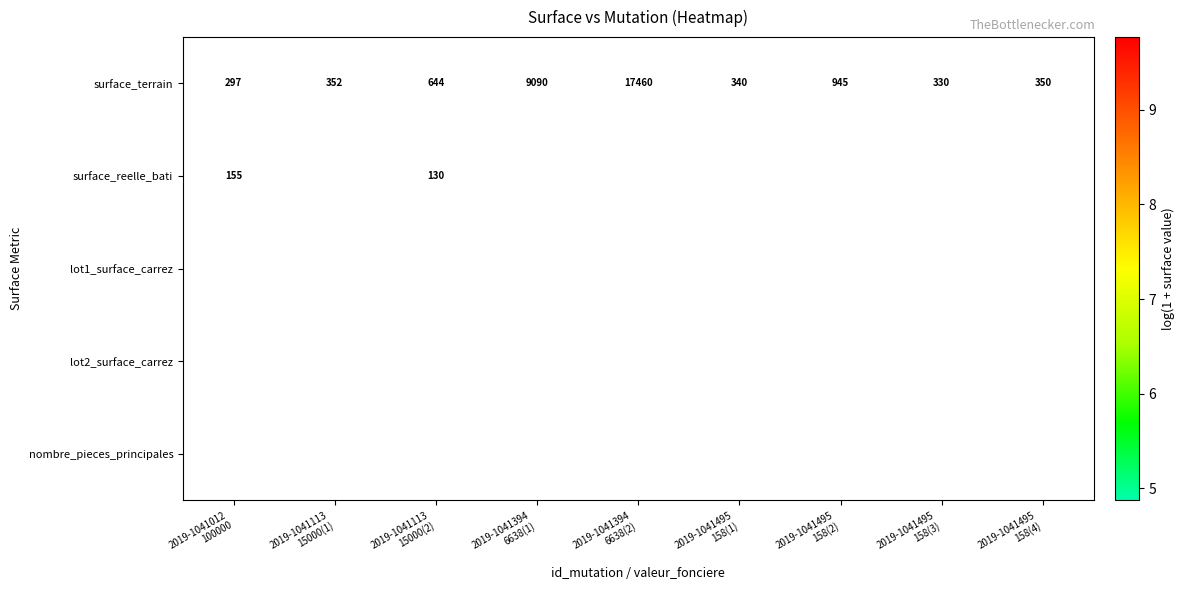

Between 2019-1041113 15000(1) and 2019-1041394 6638(2), which series saw the biggest shift?

surface_terrain